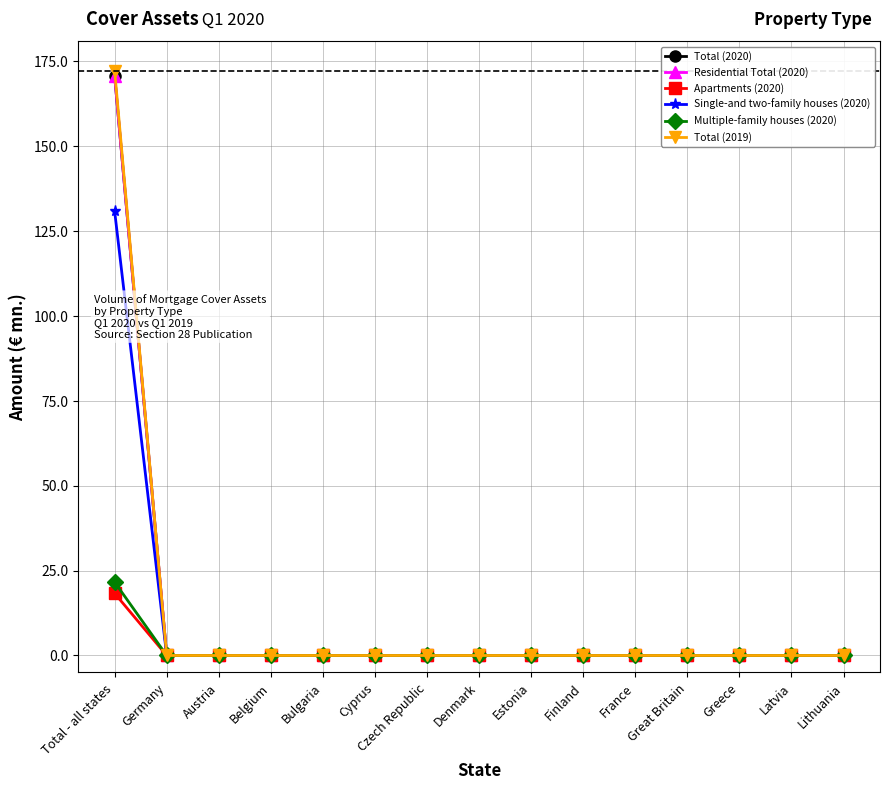

Reading left to right, list all the values displayed in this chart.

Total (2020): 170.7	0.0	0.0	0.0	0.0	0.0	0.0	0.0	0.0	0.0	0.0	0.0	0.0	0.0	0.0
Residential Total (2020): 170.7	0.0	0.0	0.0	0.0	0.0	0.0	0.0	0.0	0.0	0.0	0.0	0.0	0.0	0.0
Apartments (2020): 18.3	0.0	0.0	0.0	0.0	0.0	0.0	0.0	0.0	0.0	0.0	0.0	0.0	0.0	0.0
Single-and two-family houses (2020): 130.8	0.0	0.0	0.0	0.0	0.0	0.0	0.0	0.0	0.0	0.0	0.0	0.0	0.0	0.0
Multiple-family houses (2020): 21.6	0.0	0.0	0.0	0.0	0.0	0.0	0.0	0.0	0.0	0.0	0.0	0.0	0.0	0.0
Total (2019): 172.2	0.0	0.0	0.0	0.0	0.0	0.0	0.0	0.0	0.0	0.0	0.0	0.0	0.0	0.0